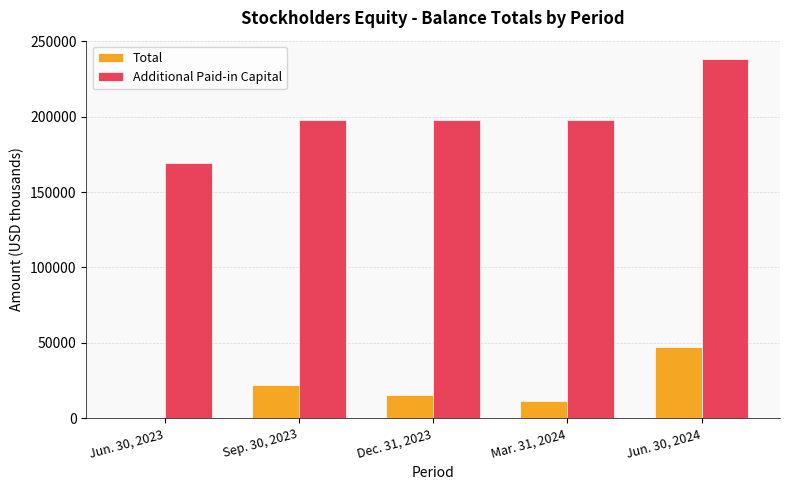

At which label is Additional Paid-in Capital closest to 203659?

Mar. 31, 2024